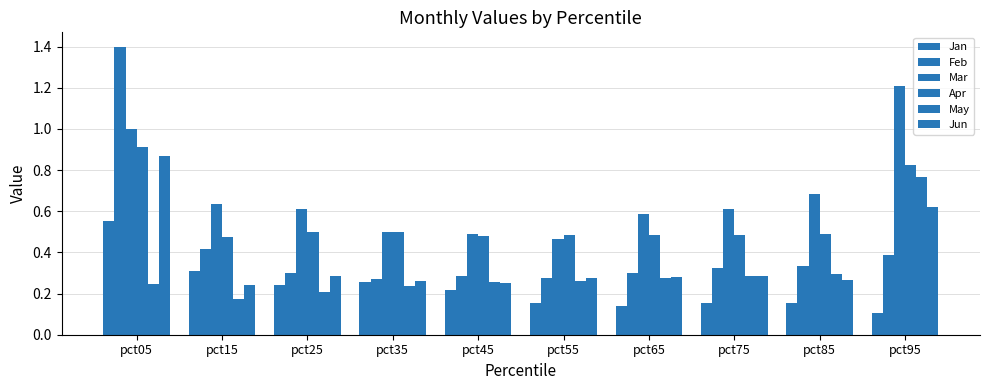

What value does the Jan series have at pct35?

0.3